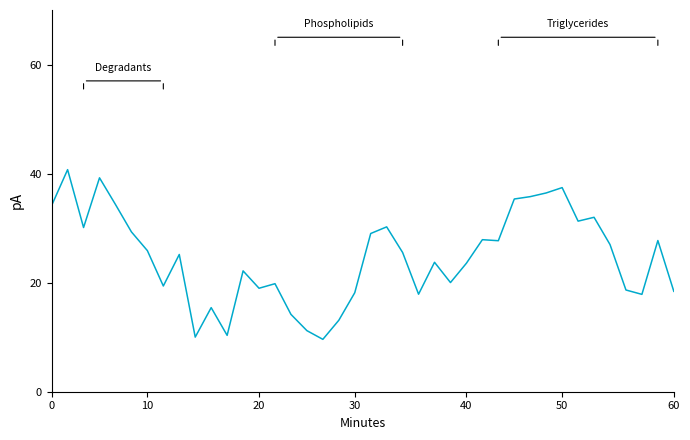

What is the maximum value shown in the chart?

65.0